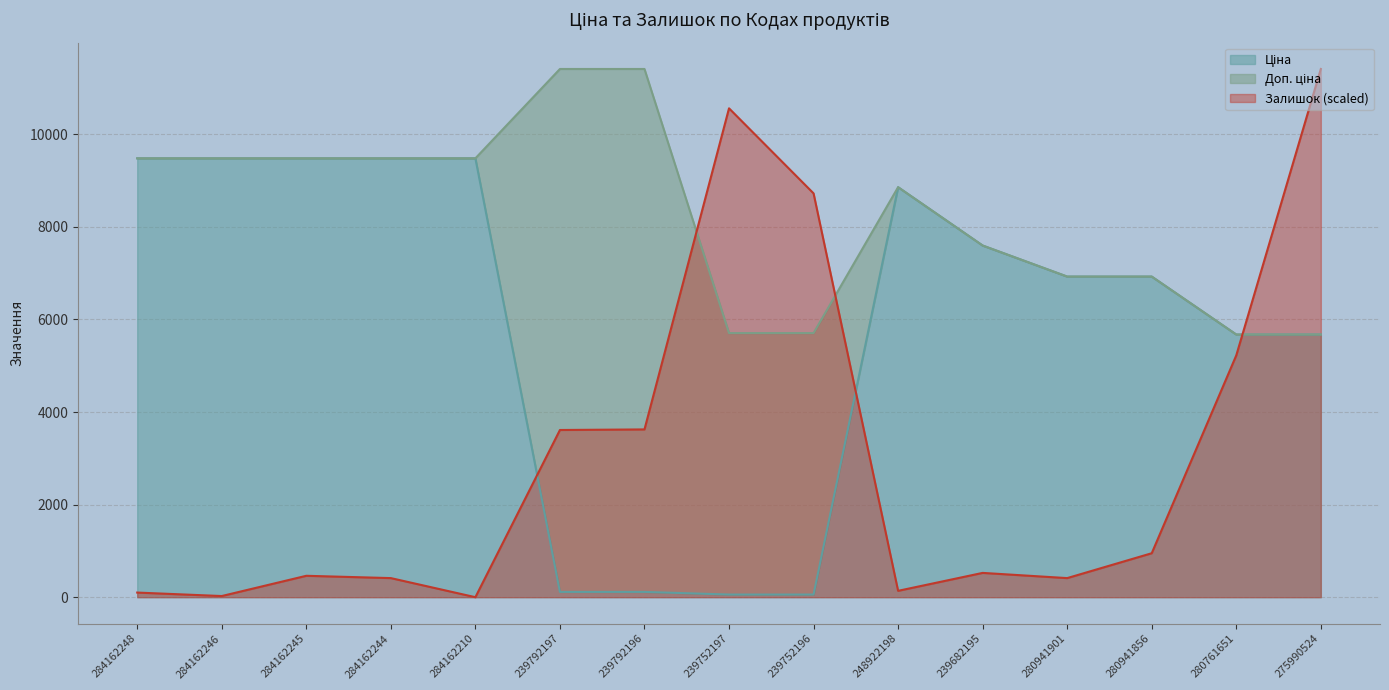

What is the total value across all series at 239682195?

15717.9